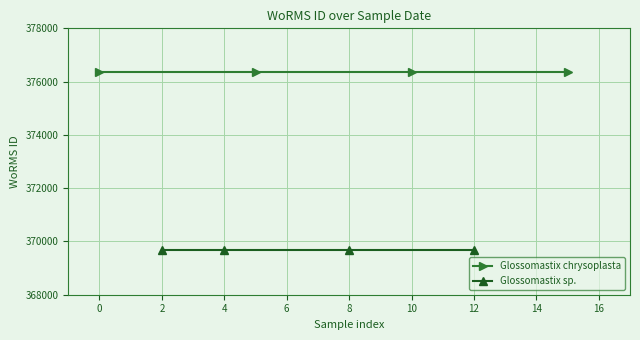

True or false: Glossomastix sp. and Glossomastix chrysoplasta intersect in this chart.

False